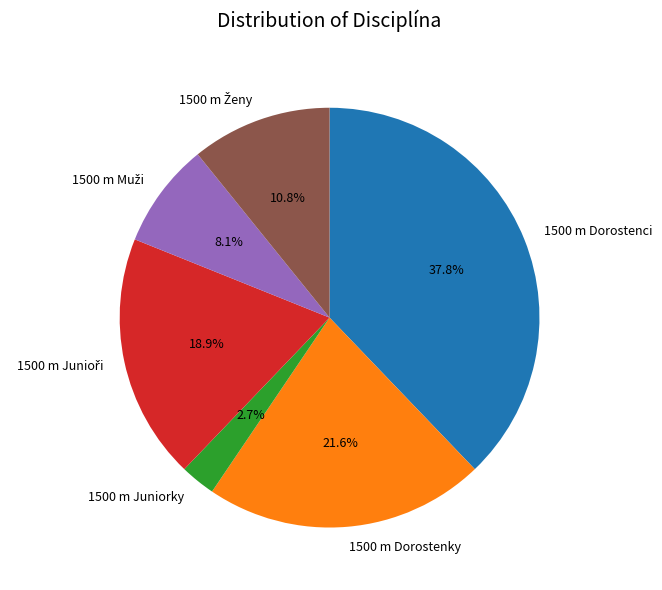

To the nearest percent, what is the difference between the largest and smallest slice percentages?

35%